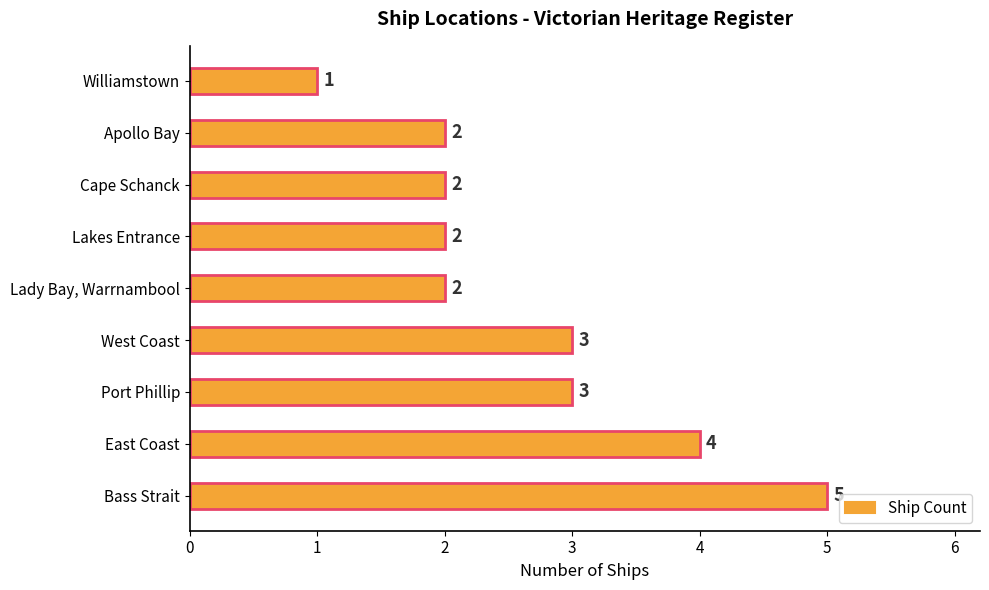

What is the ratio of the value at Bass Strait to the value at Apollo Bay?

2.5